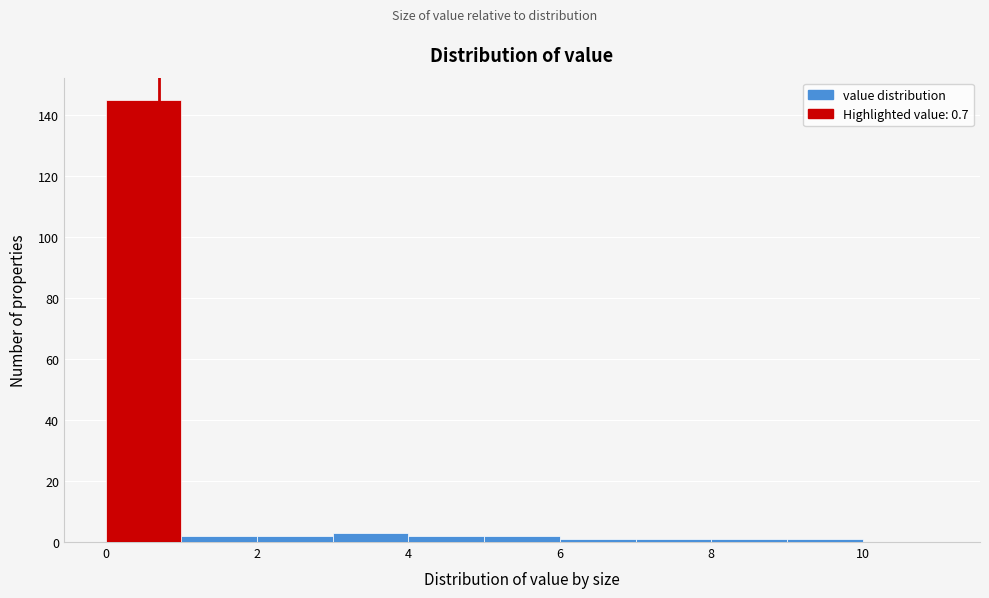

How tall is the bar that spans 1 to 2 on the x-axis? The values are not printed on the chart, so give them approximately, as read against the axis.

2